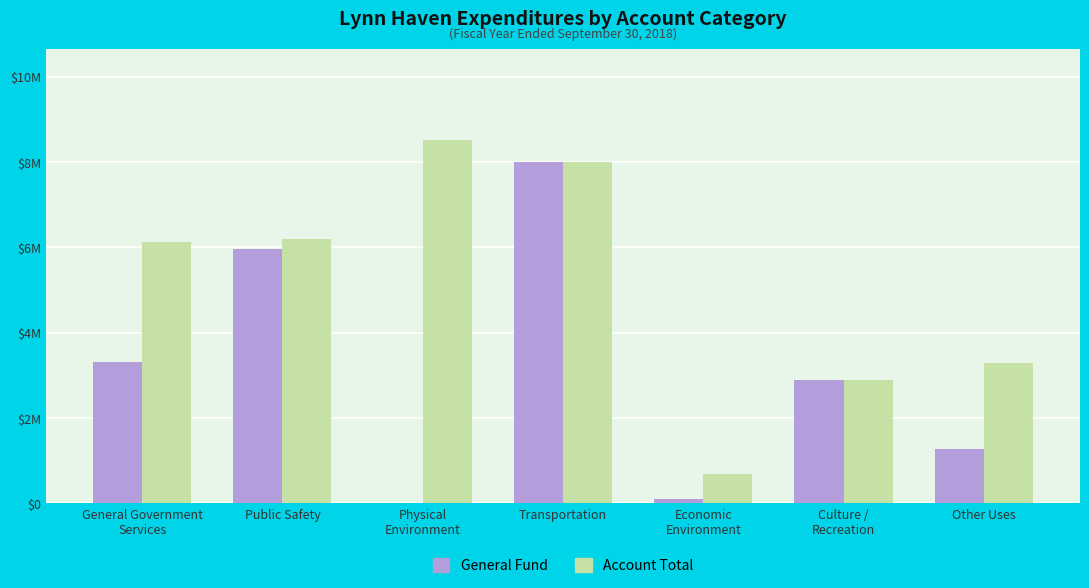

What is the difference between the General Fund values at Physical
Environment and General Government
Services?

3302012